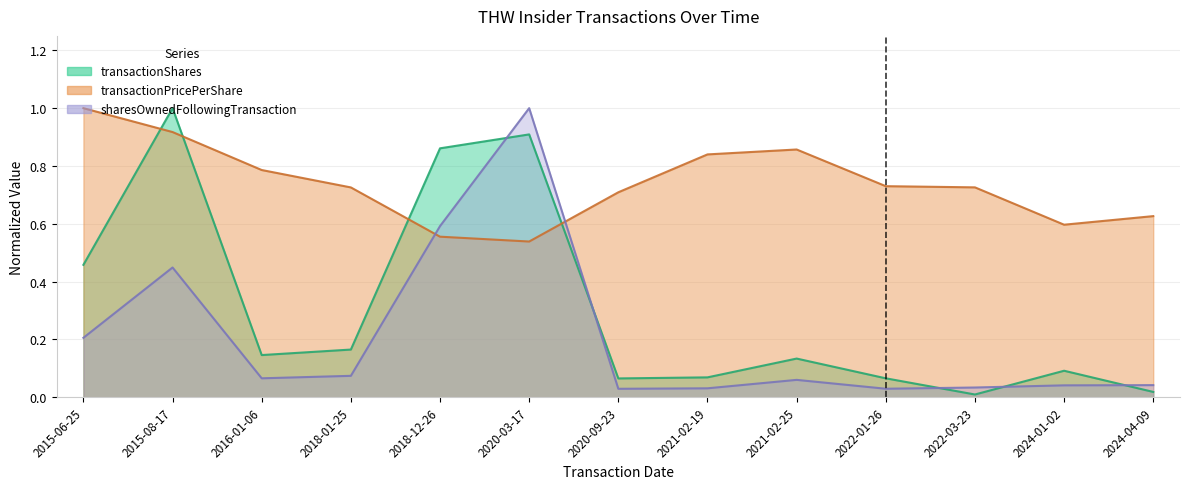

Reading right to left, extract all data points from this chart.

transactionShares: 0.0	0.1	0.0	0.1	0.1	0.1	0.1	0.9	0.9	0.2	0.1	1.0	0.5
transactionPricePerShare: 0.6	0.6	0.7	0.7	0.9	0.8	0.7	0.5	0.6	0.7	0.8	0.9	1.0
sharesOwnedFollowingTransaction: 0.0	0.0	0.0	0.0	0.1	0.0	0.0	1.0	0.6	0.1	0.1	0.4	0.2